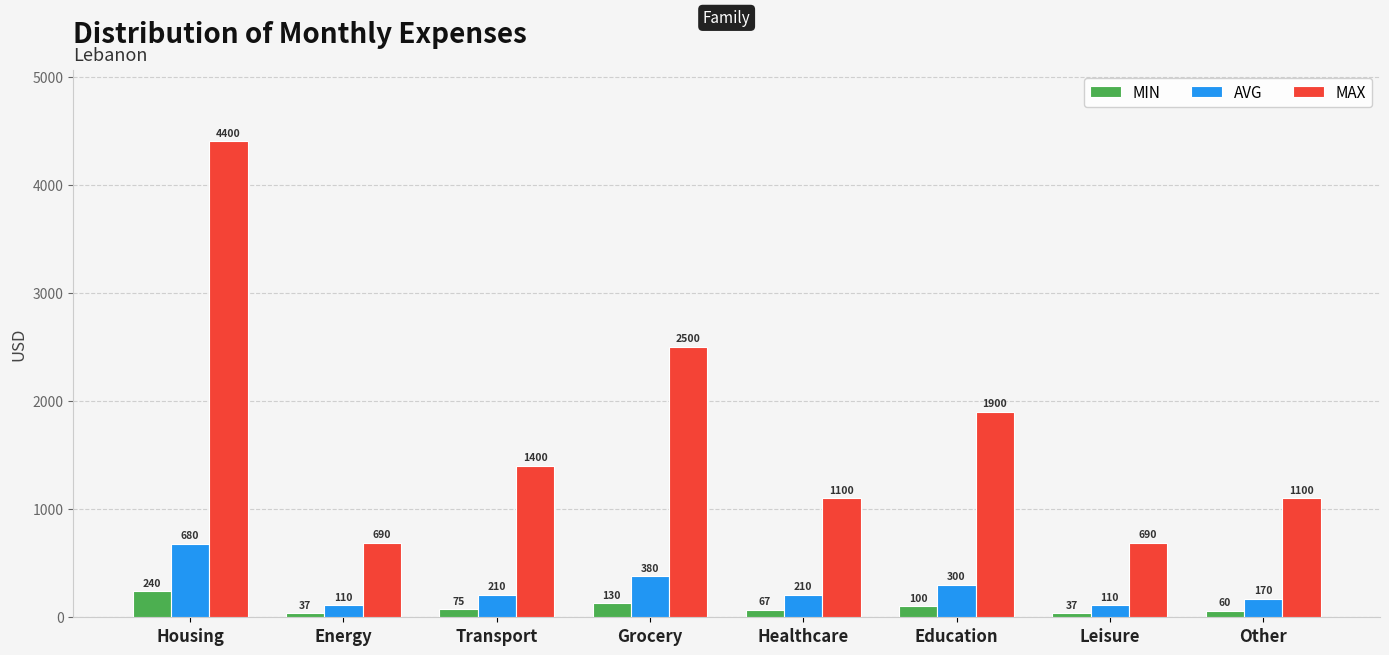

How many distinct data groups are displayed?

3